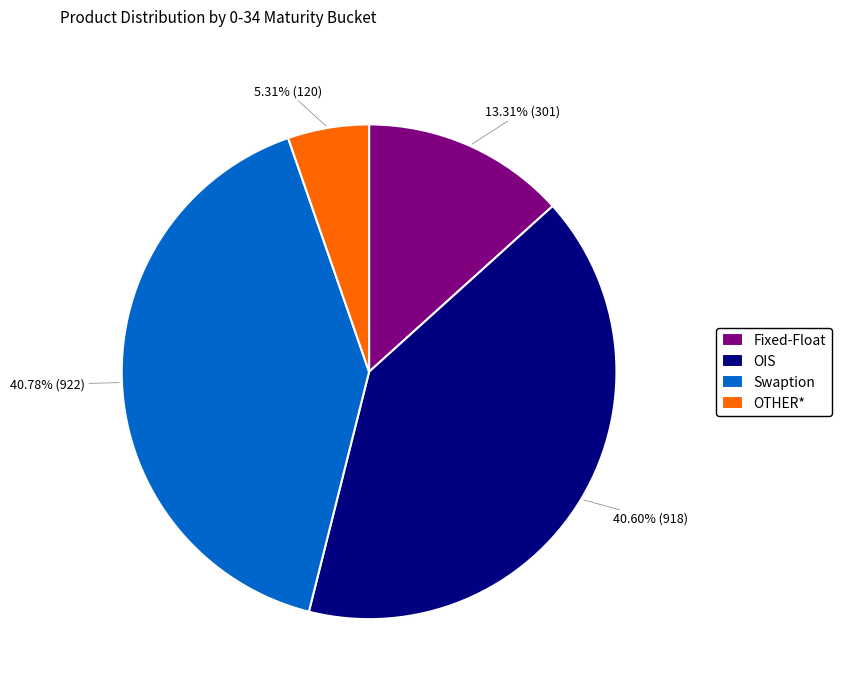

To the nearest percent, what is the average slice percentage?

25%